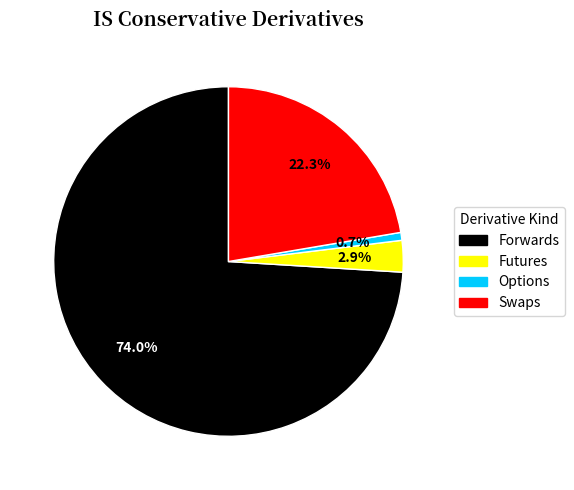

How many slices are in this pie chart?

4